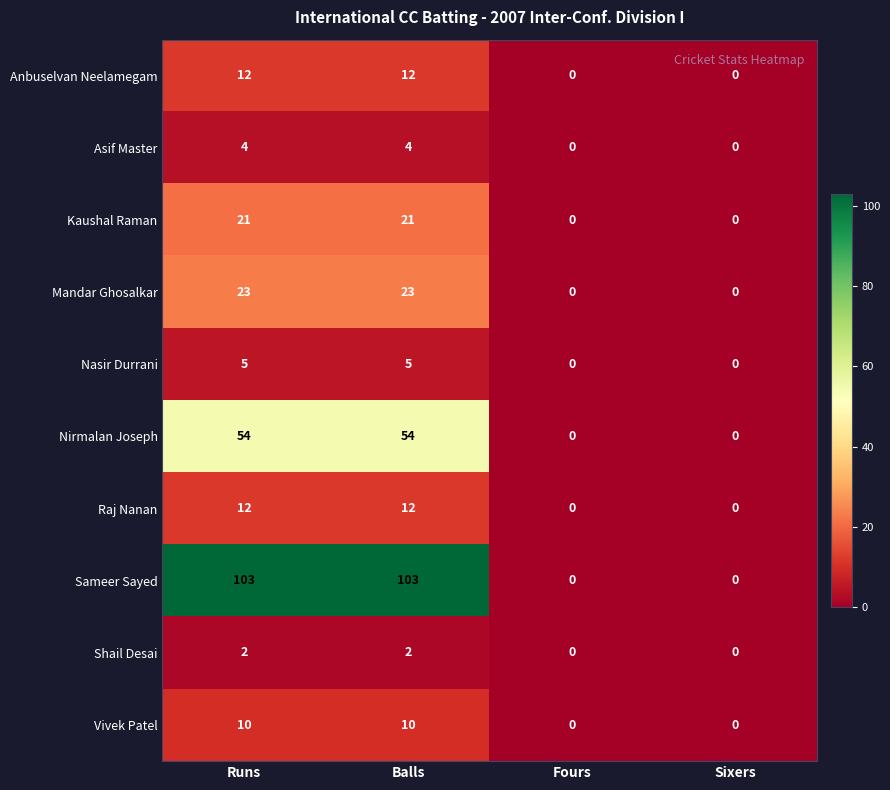

How many values in the Raj Nanan series are below 12?

2